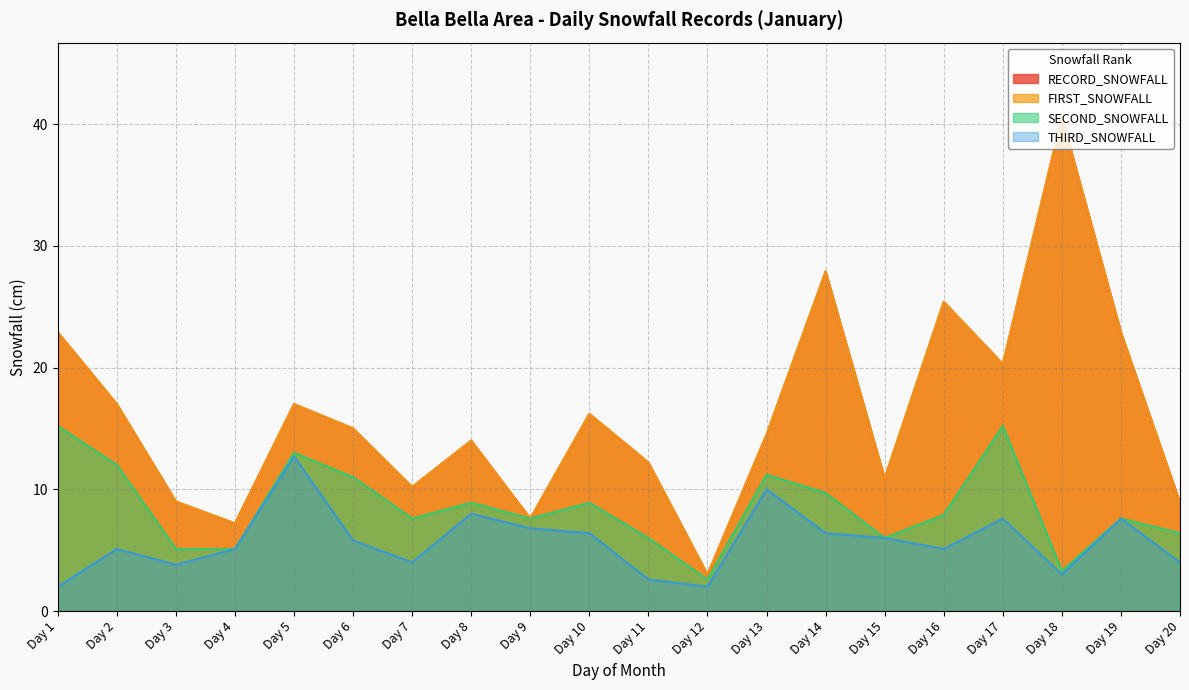

At Day 18, list the series in order from smallest to largest.

THIRD_SNOWFALL, SECOND_SNOWFALL, RECORD_SNOWFALL, FIRST_SNOWFALL